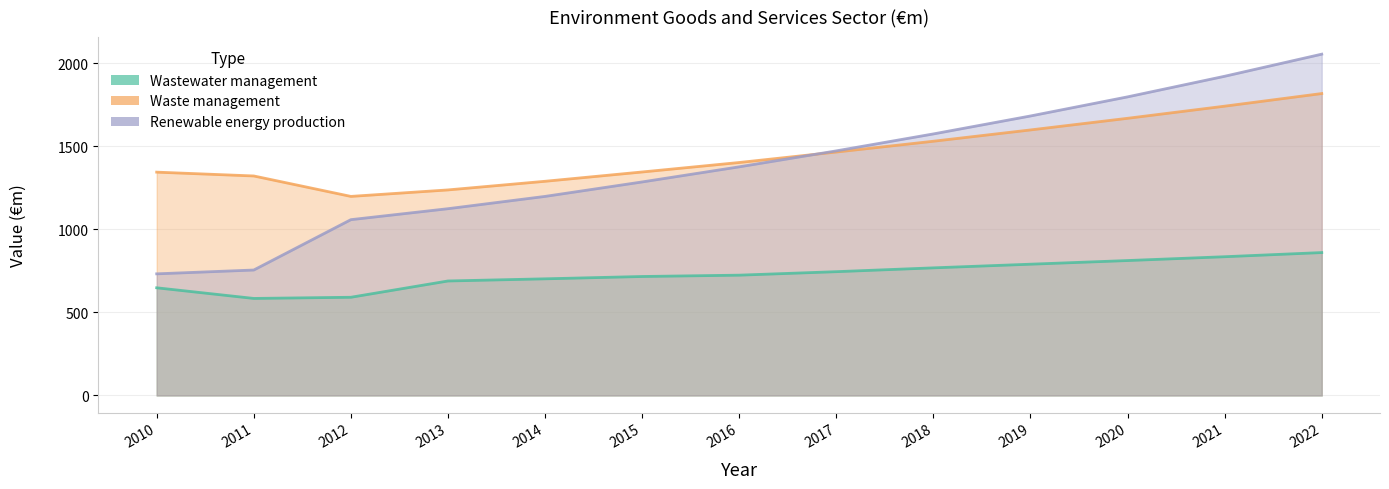

True or false: Wastewater management and Renewable energy production intersect in this chart.

False